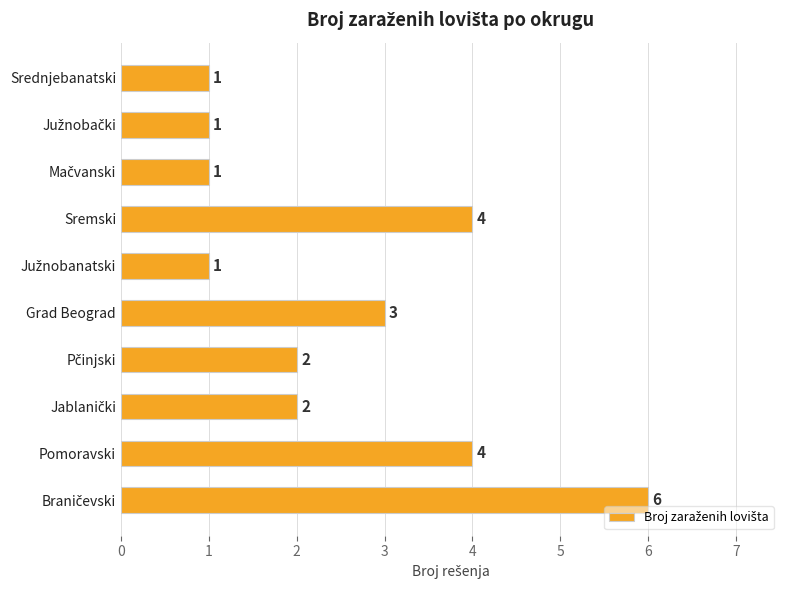

How many data points are less than 2?

4